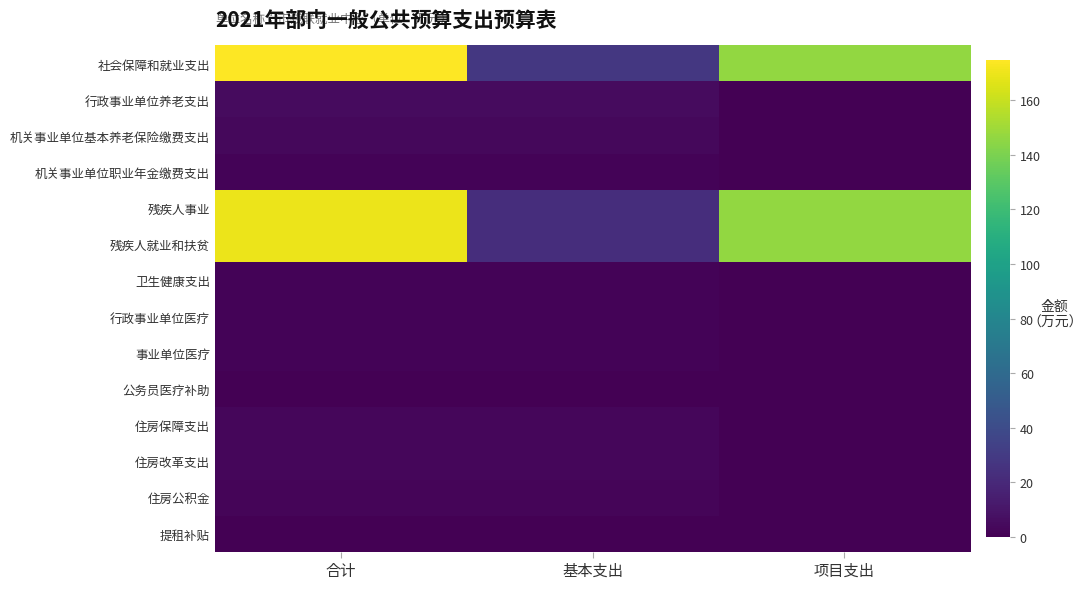

At which category is the sum across all series the highest?

合计